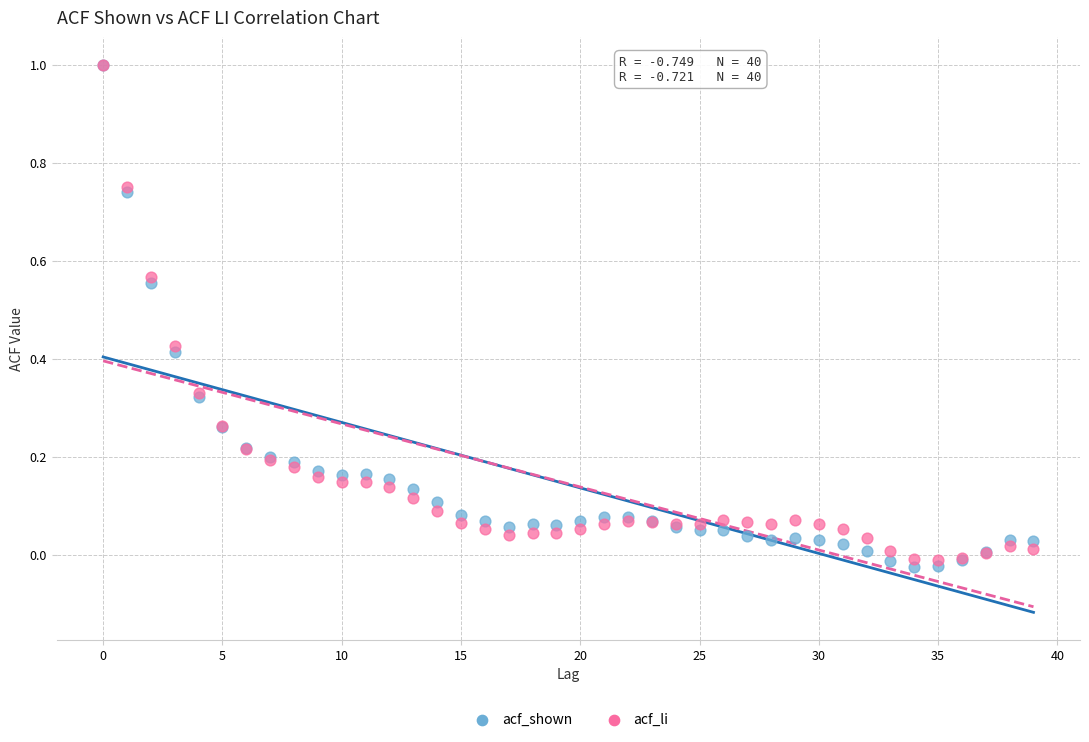

What are all the series names shown in the legend?

acf_shown, acf_li